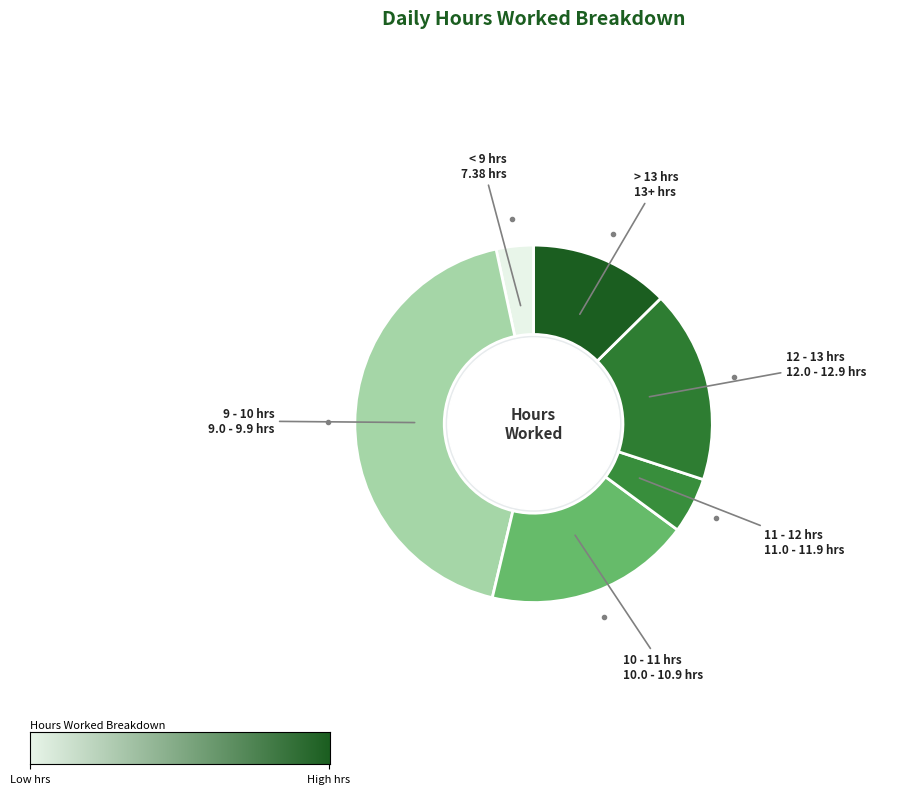

How many slices are in this pie chart?

6